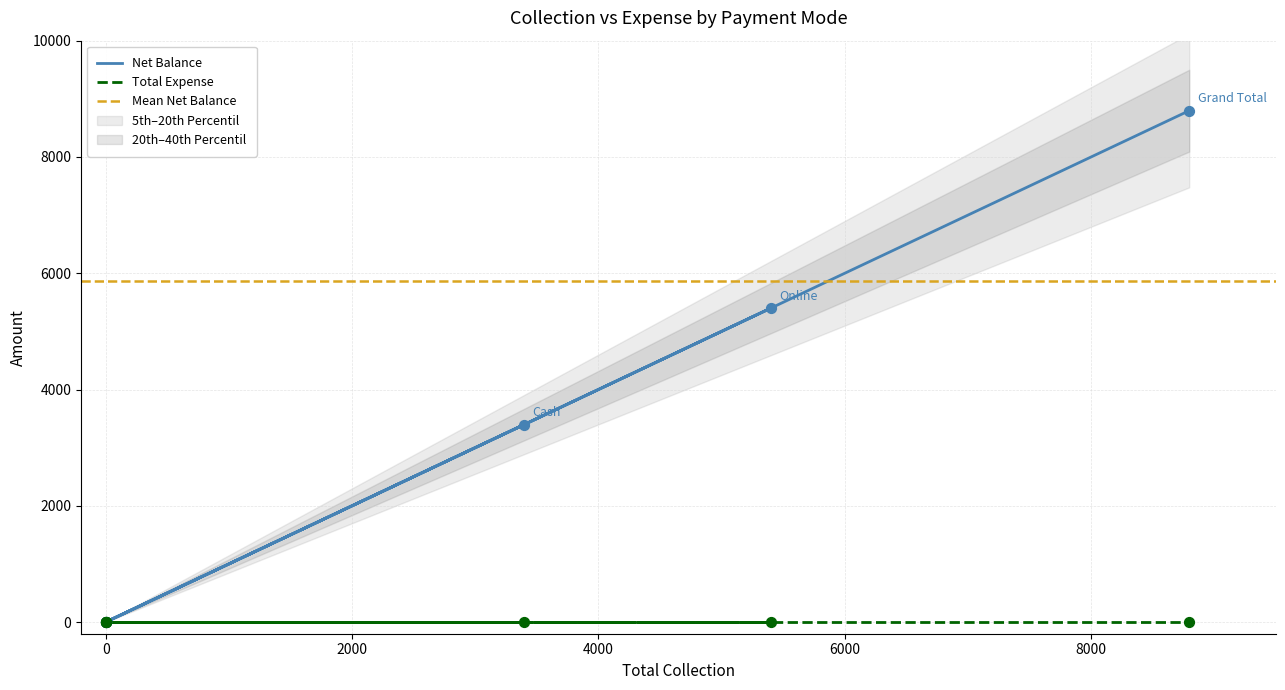

Between Card and Cash, which is larger?

Cash